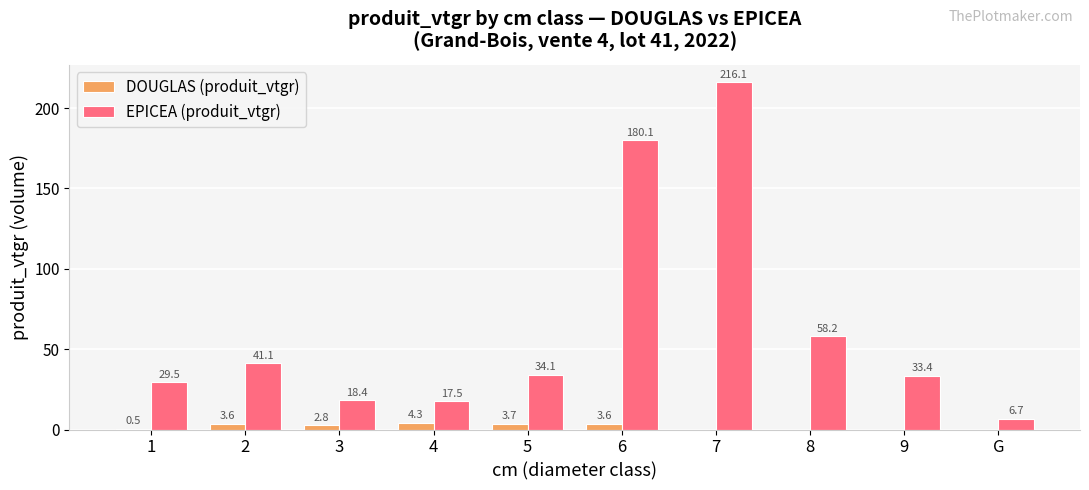

Reading right to left, what are all the values shown in this chart?

DOUGLAS (produit_vtgr): G=0.0	9=0.0	8=0.0	7=0.0	6=3.6	5=3.7	4=4.3	3=2.8	2=3.6	1=0.5
EPICEA (produit_vtgr): G=6.7	9=33.4	8=58.2	7=216.1	6=180.1	5=34.1	4=17.5	3=18.4	2=41.1	1=29.5